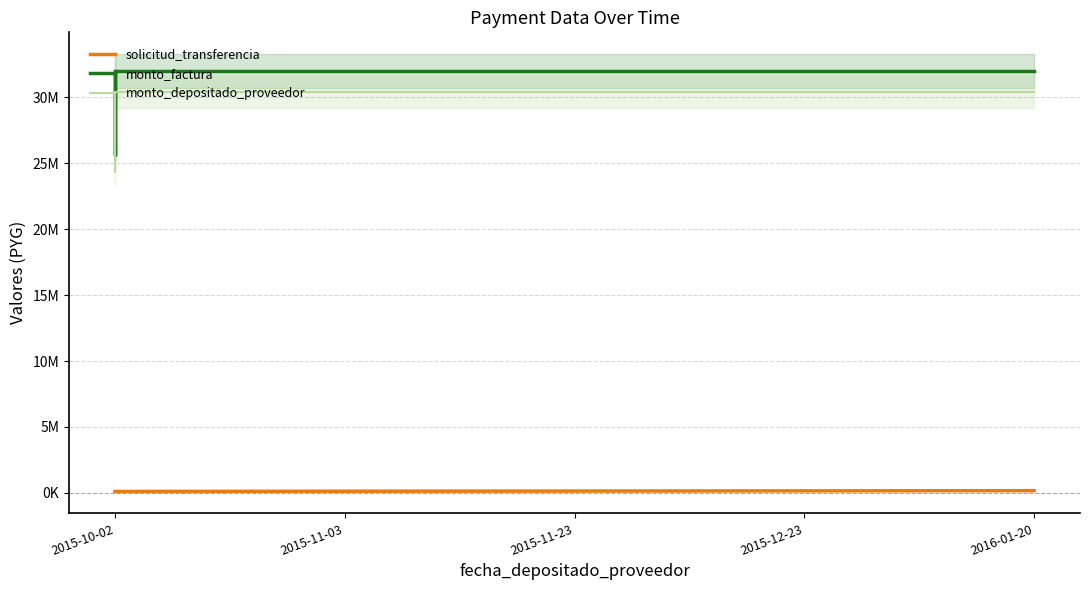

Does the chart display data point markers on the line(s)?

No